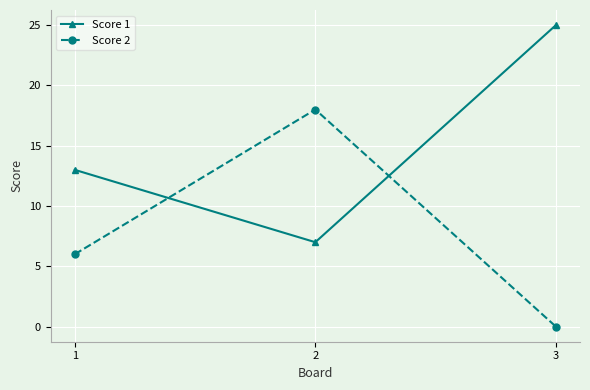

What is the value of the Score 1 point at the 1st from the left?

13